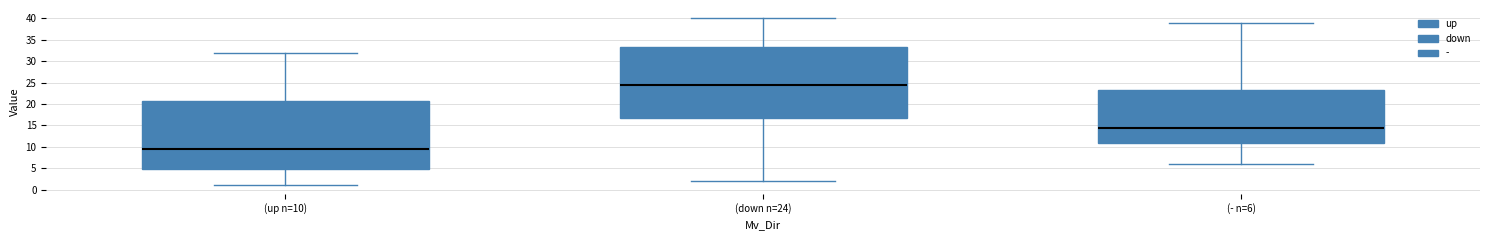

How many categories are shown in the chart?

3